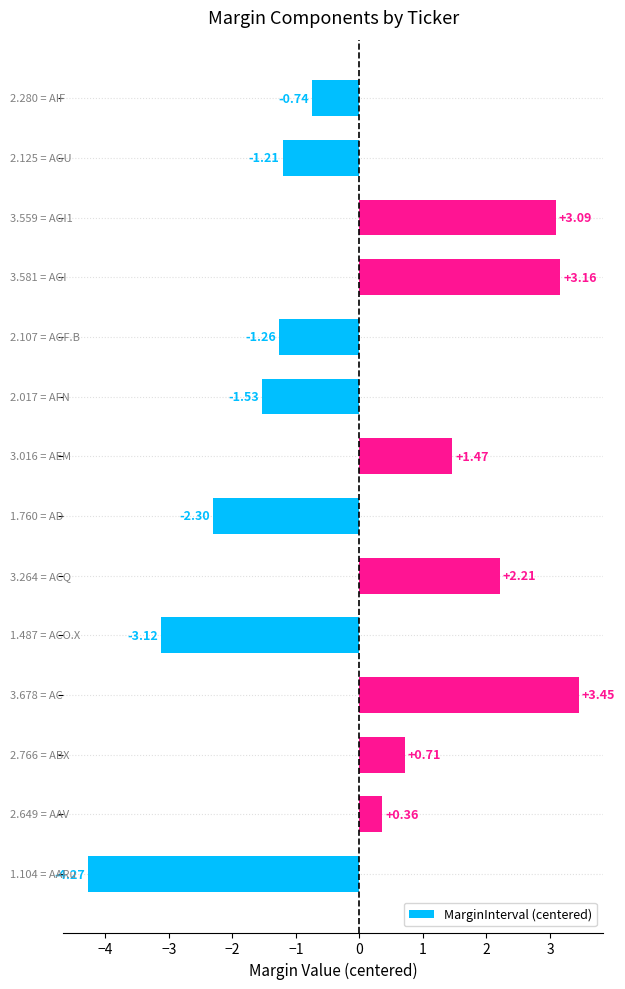

What is the difference between the maximum and minimum values?

7.7